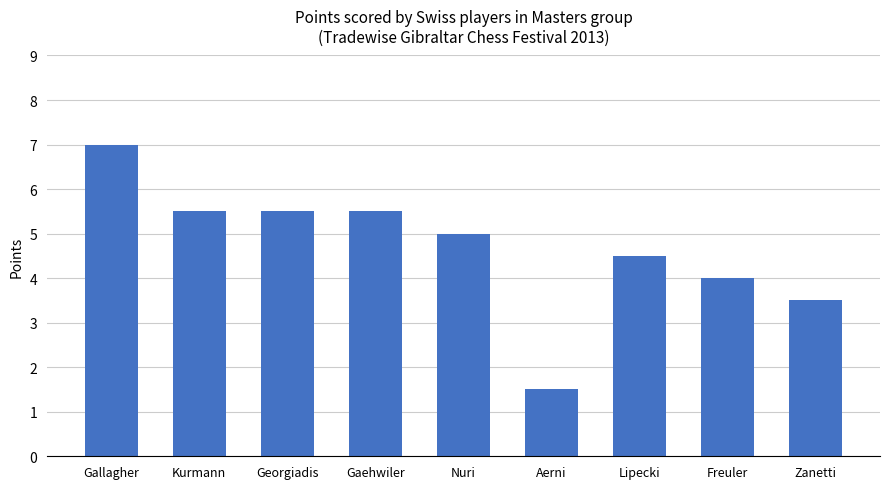

What is the average value?

4.7